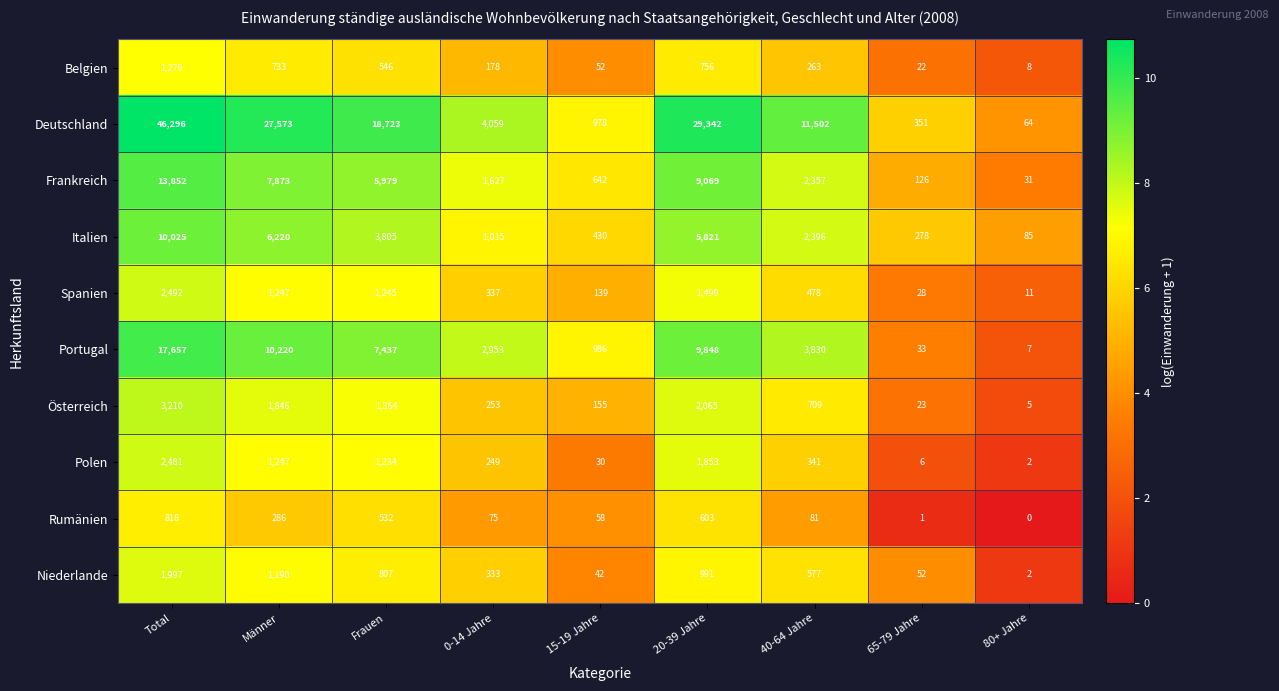

What is the sum of all Niederlande values?

5991